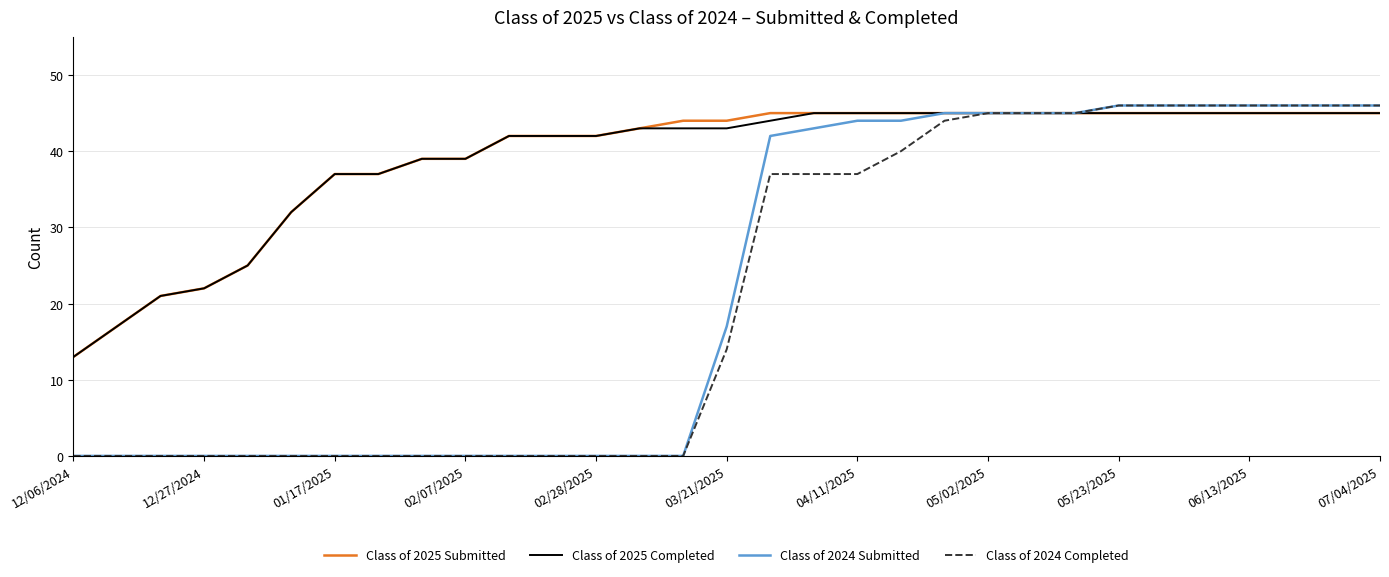

Which series has the largest total across all categories?

Class of 2025 Submitted